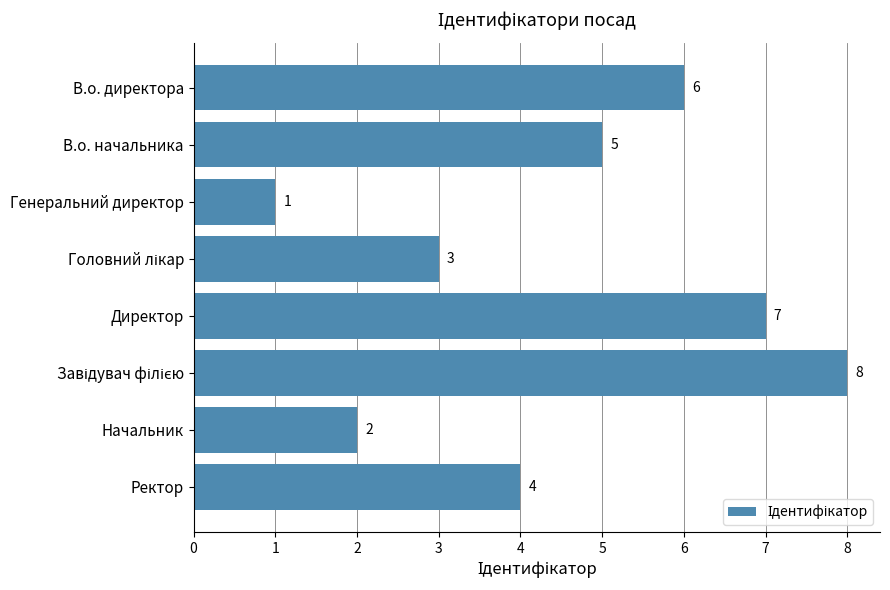

Reading top to bottom, extract all data points from this chart.

6	5	1	3	7	8	2	4